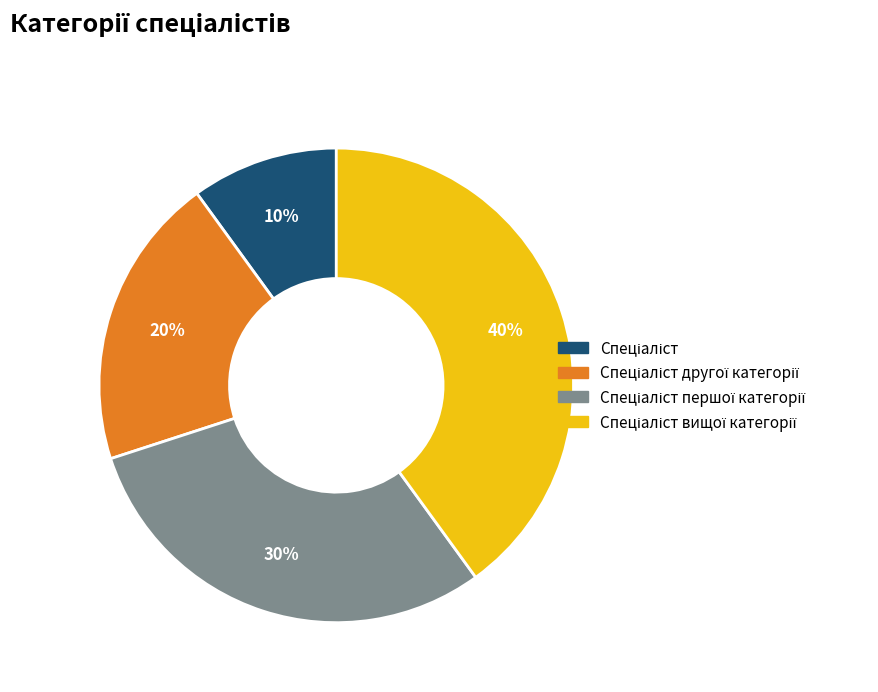

Is there a majority slice in this chart?

No